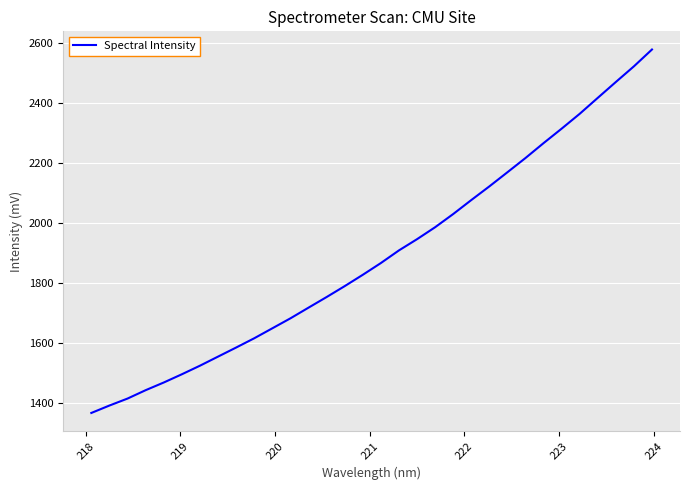

What is the greatest value displayed?

2578.6